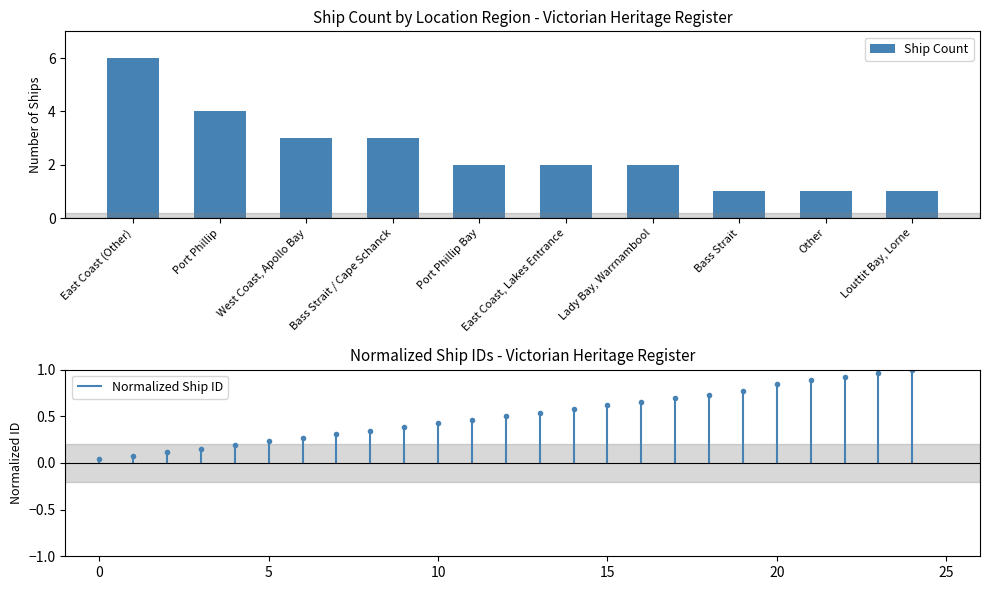

At which category does the chart reach its peak across all series?

East Coast (Other)